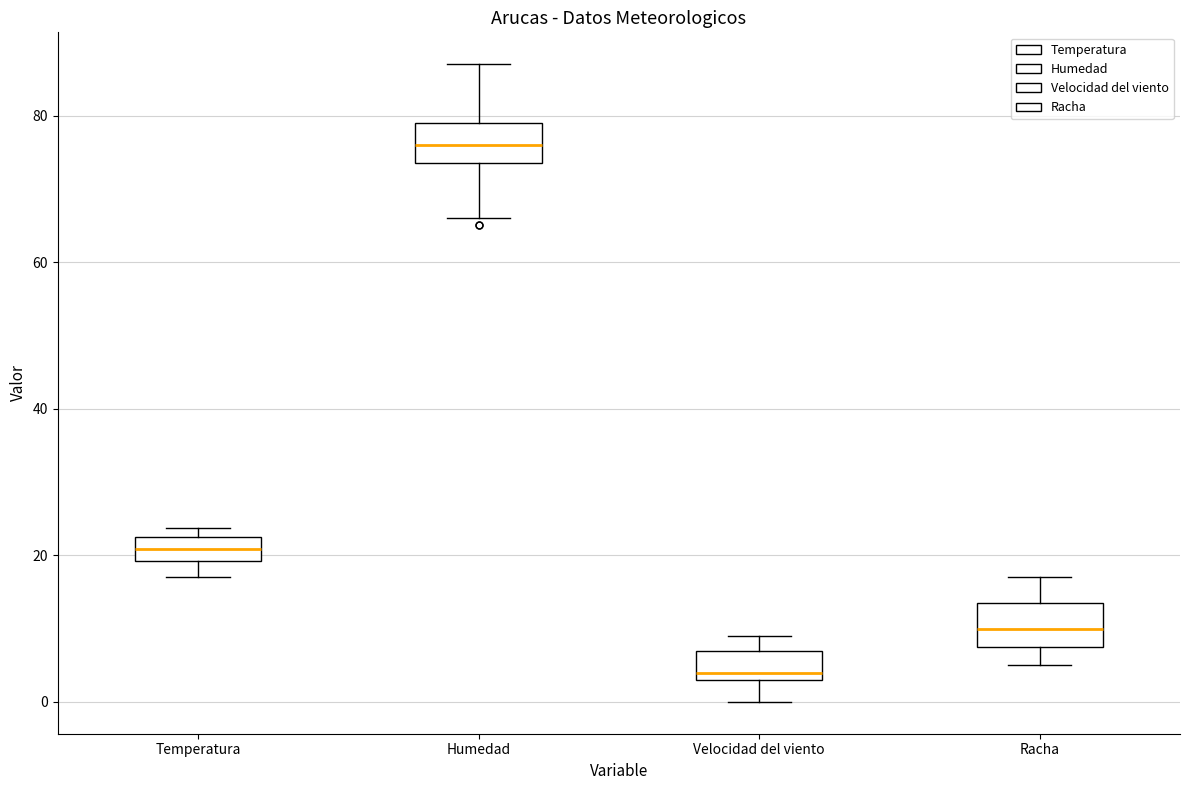

Where is the upper edge of the box for Velocidad del viento on the y-axis? The values are not printed on the chart, so give them approximately, as read against the axis.

8